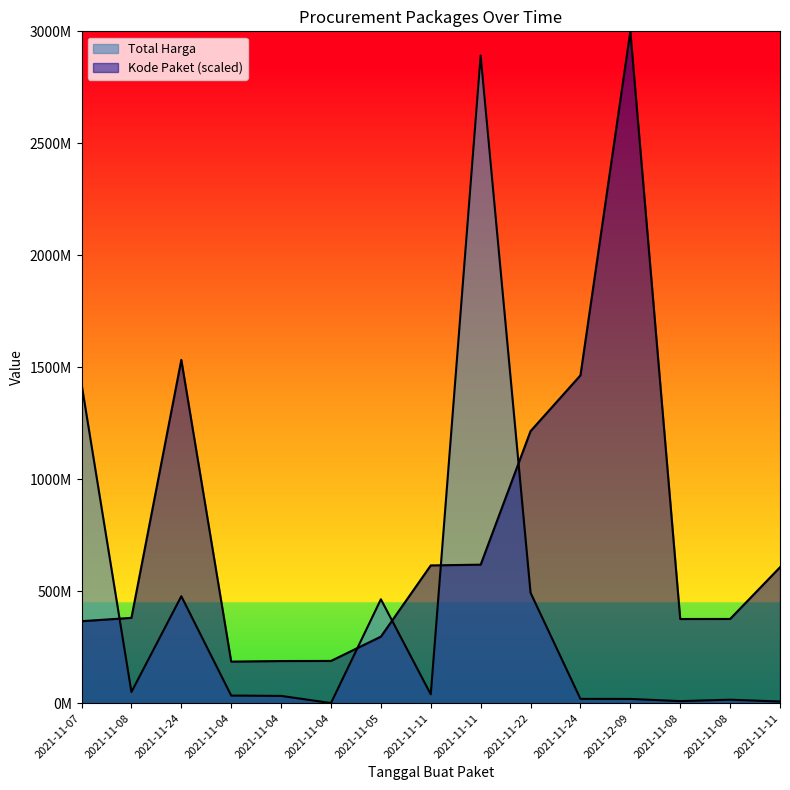

What is the minimum value for Total Harga?

577875.0